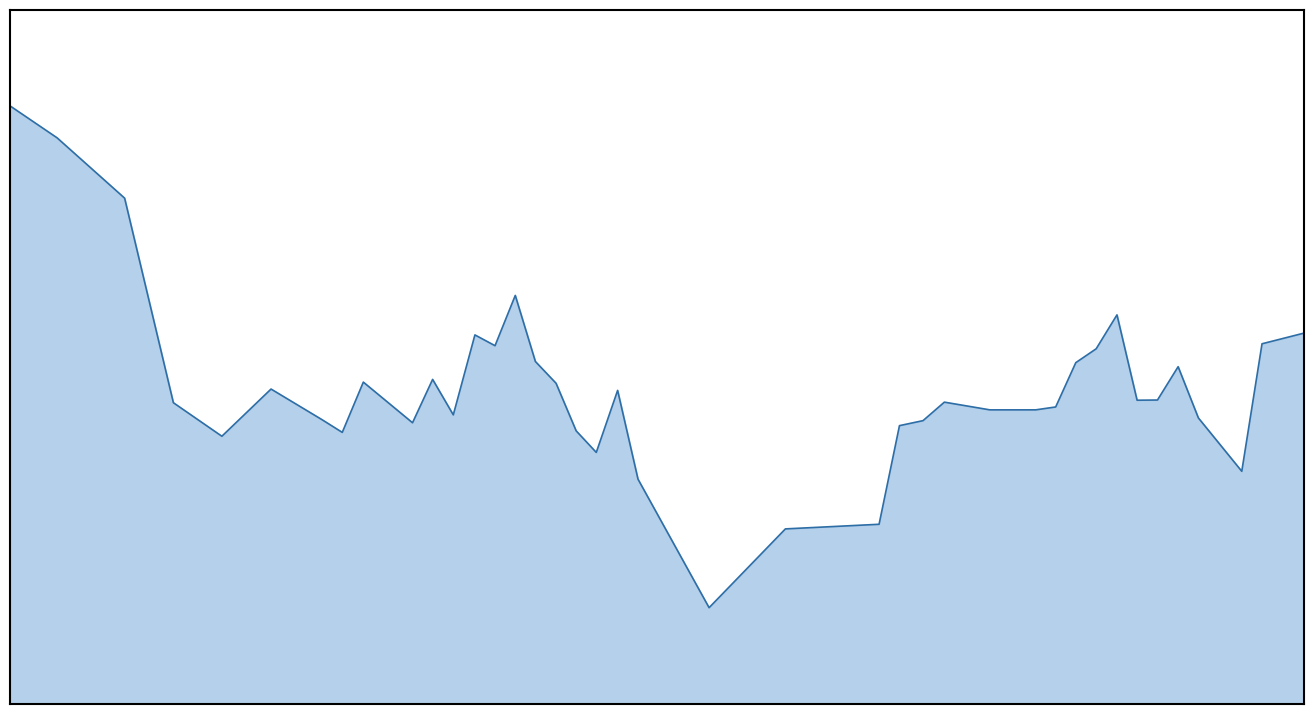

Does the chart display data point markers on the line(s)?

No